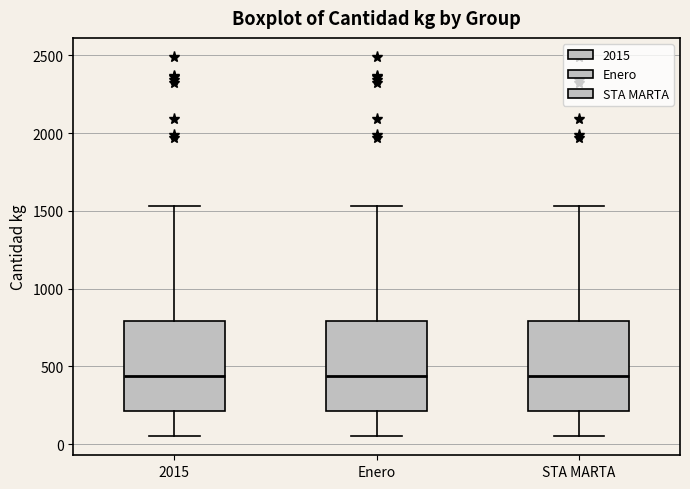

Reading left to right, transcribe this box plot: for each box, give where its median line is, the range the box spans, and where its two whiskers end, as read against the y-axis. The values are not printed on the chart, so give them approximately, as read against the axis.

2015: median 450, box 200 to 800, whiskers 50 to 1550
Enero: median 450, box 200 to 800, whiskers 50 to 1550
STA MARTA: median 450, box 200 to 800, whiskers 50 to 1550